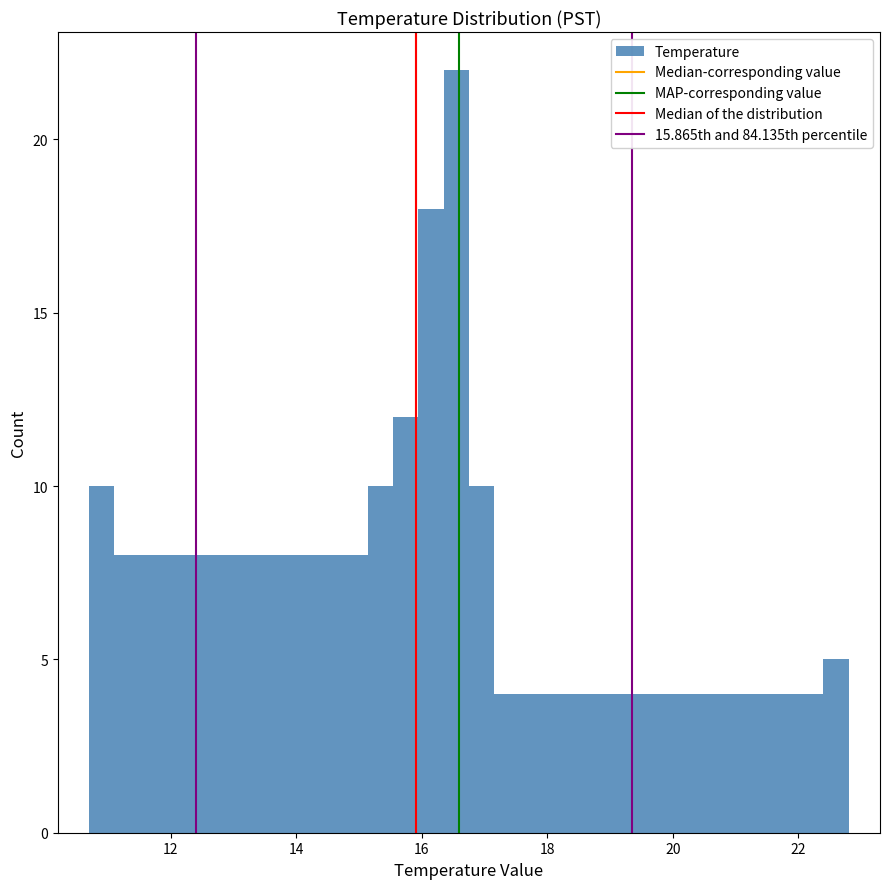

Read against the x-axis, roughly where is the centre of the tallest bar?

16.6